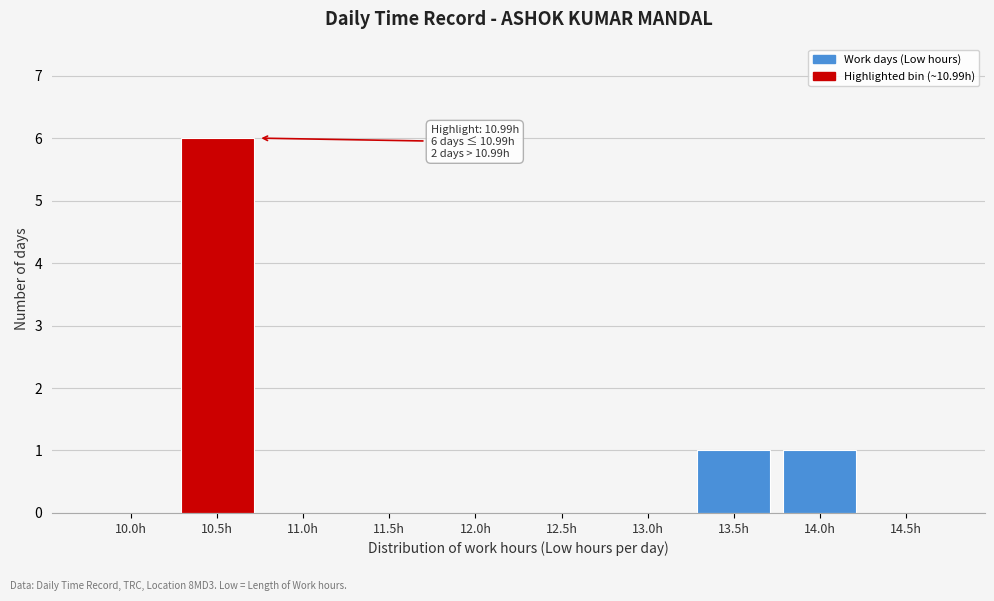

Reading right to left, what are all the values shown in this chart?

14.5h=0	14.0h=1	13.5h=1	13.0h=0	12.5h=0	12.0h=0	11.5h=0	11.0h=0	10.5h=6	10.0h=0